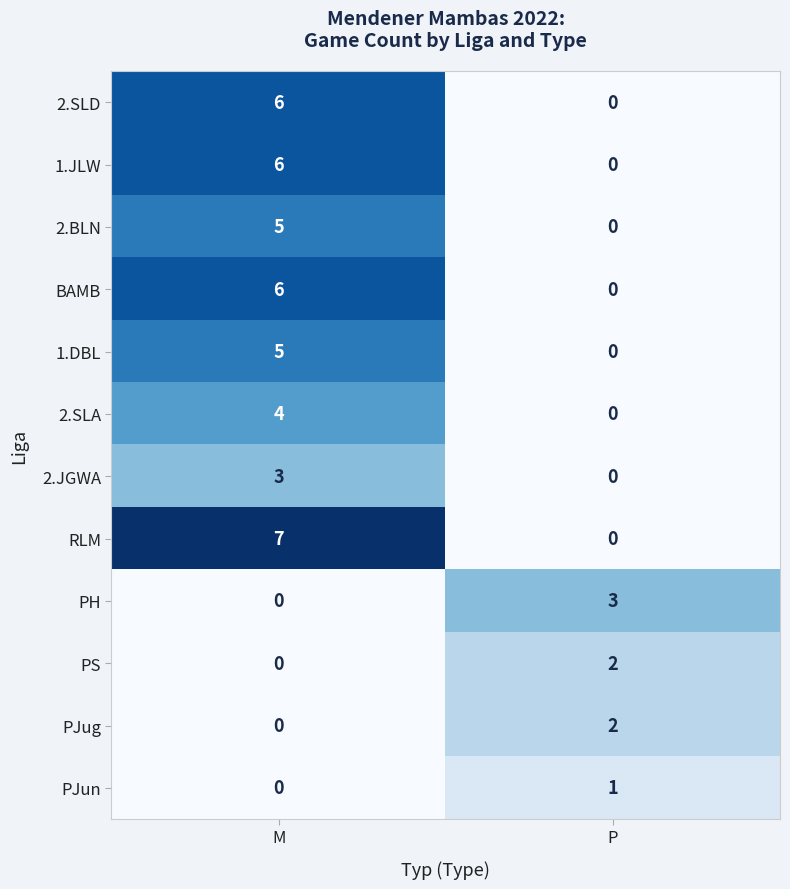

The 2.JGWA series shows 5 at M. True or false?

False